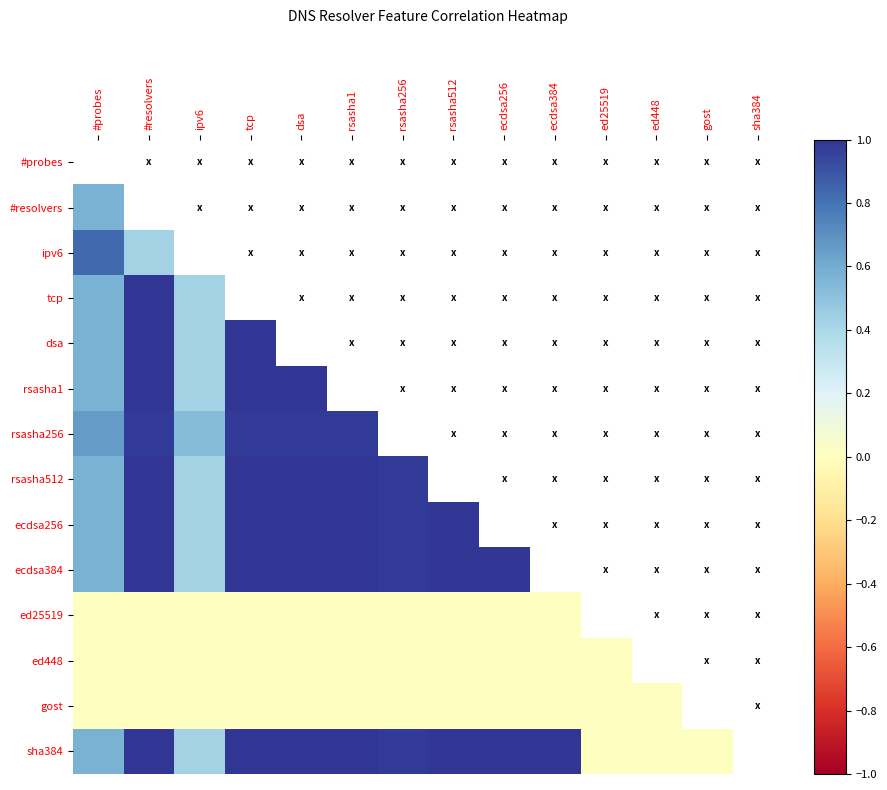

Reading left to right, list all the values displayed in this chart.

#probes: #probes=1.0	#resolvers=0.6	ipv6=0.8	tcp=0.6	dsa=0.6	rsasha1=0.6	rsasha256=0.7	rsasha512=0.6	ecdsa256=0.6	ecdsa384=0.6	ed25519=0.0	ed448=0.0	gost=0.0	sha384=0.6
#resolvers: #probes=0.6	#resolvers=1.0	ipv6=0.4	tcp=1.0	dsa=1.0	rsasha1=1.0	rsasha256=1.0	rsasha512=1.0	ecdsa256=1.0	ecdsa384=1.0	ed25519=0.0	ed448=0.0	gost=0.0	sha384=1.0
ipv6: #probes=0.8	#resolvers=0.4	ipv6=1.0	tcp=0.4	dsa=0.4	rsasha1=0.4	rsasha256=0.5	rsasha512=0.4	ecdsa256=0.4	ecdsa384=0.4	ed25519=0.0	ed448=0.0	gost=0.0	sha384=0.4
tcp: #probes=0.6	#resolvers=1.0	ipv6=0.4	tcp=1.0	dsa=1.0	rsasha1=1.0	rsasha256=1.0	rsasha512=1.0	ecdsa256=1.0	ecdsa384=1.0	ed25519=0.0	ed448=0.0	gost=0.0	sha384=1.0
dsa: #probes=0.6	#resolvers=1.0	ipv6=0.4	tcp=1.0	dsa=1.0	rsasha1=1.0	rsasha256=1.0	rsasha512=1.0	ecdsa256=1.0	ecdsa384=1.0	ed25519=0.0	ed448=0.0	gost=0.0	sha384=1.0
rsasha1: #probes=0.6	#resolvers=1.0	ipv6=0.4	tcp=1.0	dsa=1.0	rsasha1=1.0	rsasha256=1.0	rsasha512=1.0	ecdsa256=1.0	ecdsa384=1.0	ed25519=0.0	ed448=0.0	gost=0.0	sha384=1.0
rsasha256: #probes=0.7	#resolvers=1.0	ipv6=0.5	tcp=1.0	dsa=1.0	rsasha1=1.0	rsasha256=1.0	rsasha512=1.0	ecdsa256=1.0	ecdsa384=1.0	ed25519=0.0	ed448=0.0	gost=0.0	sha384=1.0
rsasha512: #probes=0.6	#resolvers=1.0	ipv6=0.4	tcp=1.0	dsa=1.0	rsasha1=1.0	rsasha256=1.0	rsasha512=1.0	ecdsa256=1.0	ecdsa384=1.0	ed25519=0.0	ed448=0.0	gost=0.0	sha384=1.0
ecdsa256: #probes=0.6	#resolvers=1.0	ipv6=0.4	tcp=1.0	dsa=1.0	rsasha1=1.0	rsasha256=1.0	rsasha512=1.0	ecdsa256=1.0	ecdsa384=1.0	ed25519=0.0	ed448=0.0	gost=0.0	sha384=1.0
ecdsa384: #probes=0.6	#resolvers=1.0	ipv6=0.4	tcp=1.0	dsa=1.0	rsasha1=1.0	rsasha256=1.0	rsasha512=1.0	ecdsa256=1.0	ecdsa384=1.0	ed25519=0.0	ed448=0.0	gost=0.0	sha384=1.0
ed25519: #probes=0.0	#resolvers=0.0	ipv6=0.0	tcp=0.0	dsa=0.0	rsasha1=0.0	rsasha256=0.0	rsasha512=0.0	ecdsa256=0.0	ecdsa384=0.0	ed25519=0.0	ed448=0.0	gost=0.0	sha384=0.0
ed448: #probes=0.0	#resolvers=0.0	ipv6=0.0	tcp=0.0	dsa=0.0	rsasha1=0.0	rsasha256=0.0	rsasha512=0.0	ecdsa256=0.0	ecdsa384=0.0	ed25519=0.0	ed448=0.0	gost=0.0	sha384=0.0
gost: #probes=0.0	#resolvers=0.0	ipv6=0.0	tcp=0.0	dsa=0.0	rsasha1=0.0	rsasha256=0.0	rsasha512=0.0	ecdsa256=0.0	ecdsa384=0.0	ed25519=0.0	ed448=0.0	gost=0.0	sha384=0.0
sha384: #probes=0.6	#resolvers=1.0	ipv6=0.4	tcp=1.0	dsa=1.0	rsasha1=1.0	rsasha256=1.0	rsasha512=1.0	ecdsa256=1.0	ecdsa384=1.0	ed25519=0.0	ed448=0.0	gost=0.0	sha384=1.0